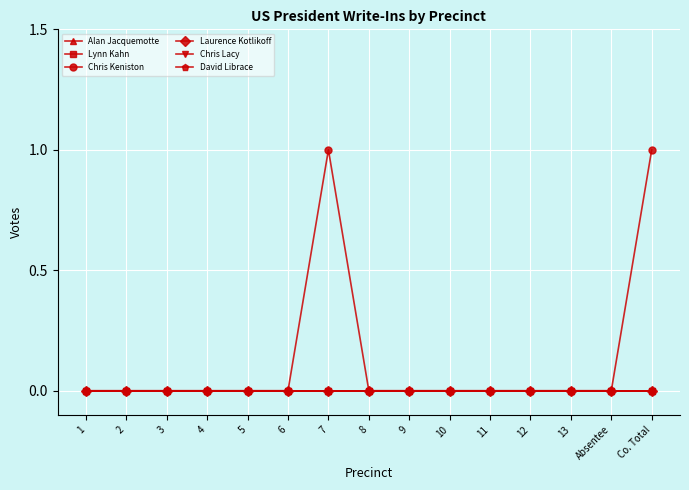

True or false: Lynn Kahn and Chris Lacy intersect in this chart.

False